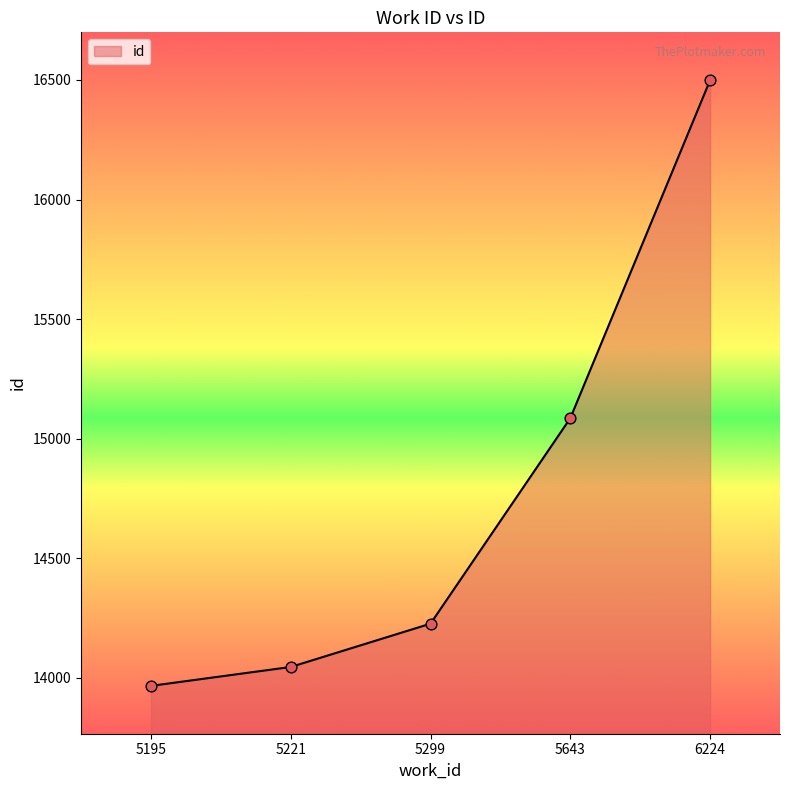

What is the ratio of the value at 5195 to the value at 5299?

1.0